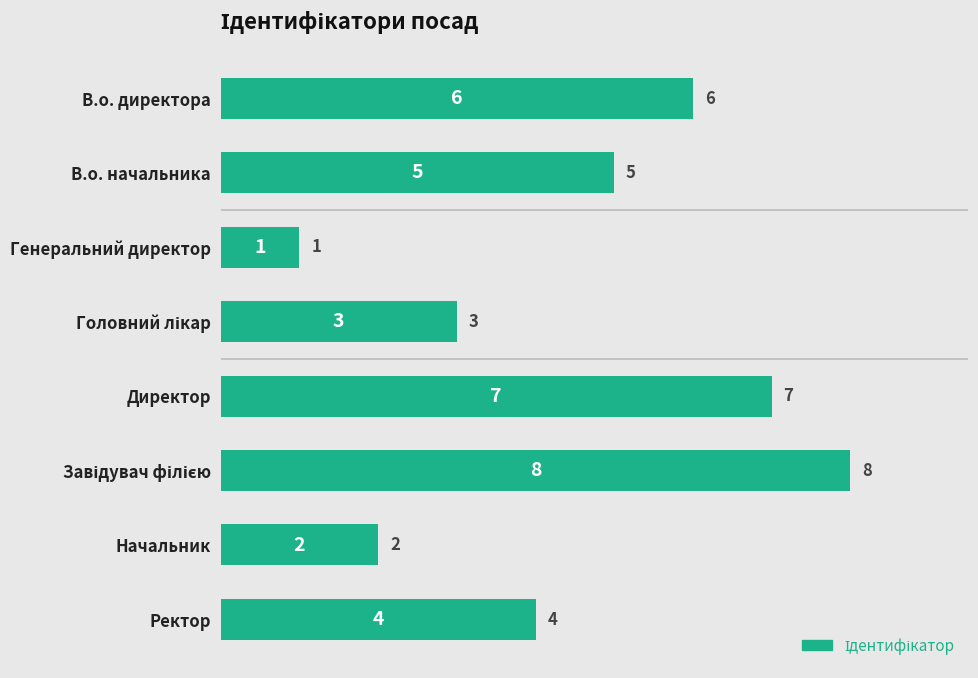

What is the difference between the maximum and minimum values?

7